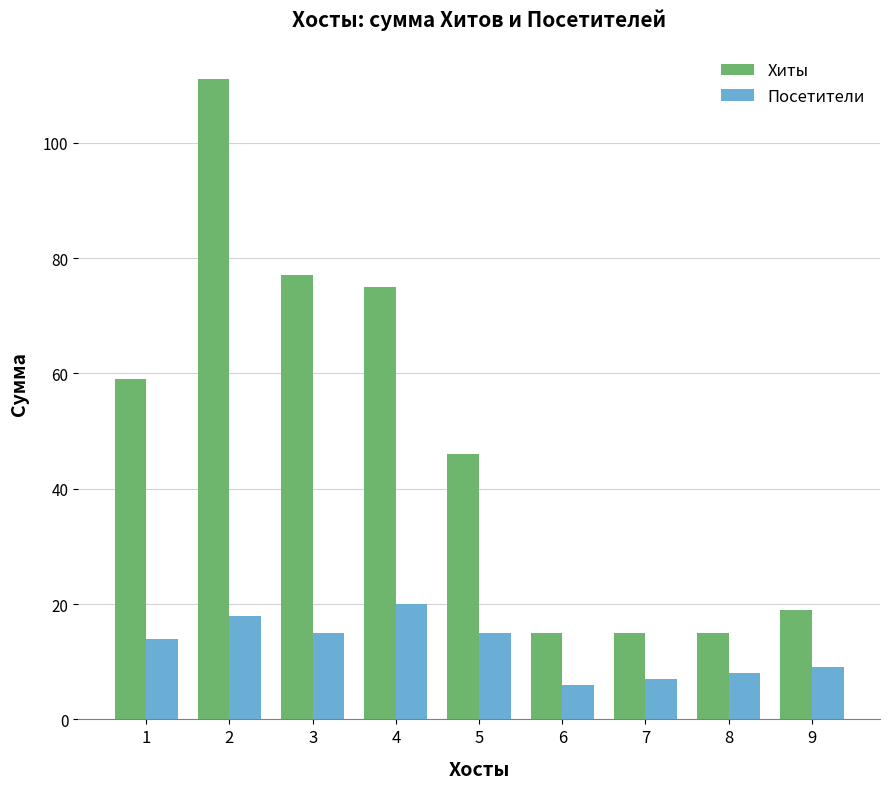

What is the sum of the Посетители values at 1 and 3?

29